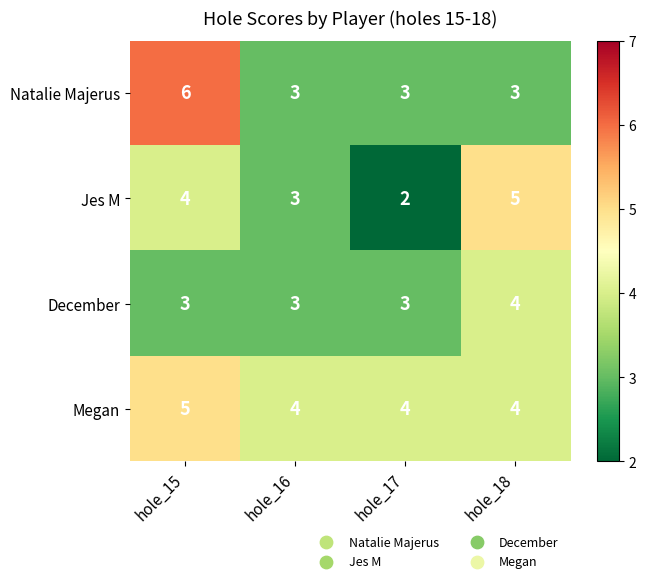

What is the spread (max minus min) of values at hole_15?

3